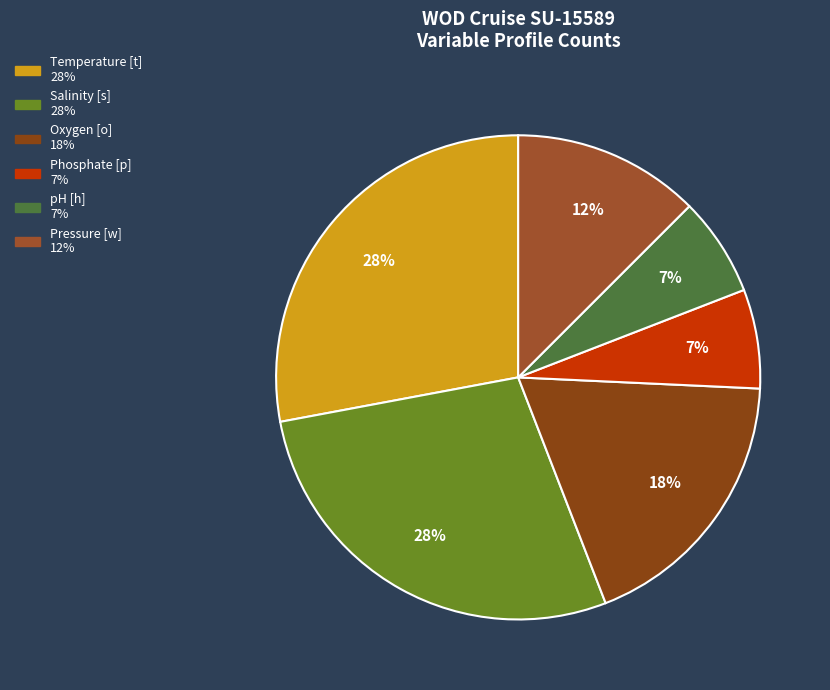

Which slice is the largest?

Temperature [t]